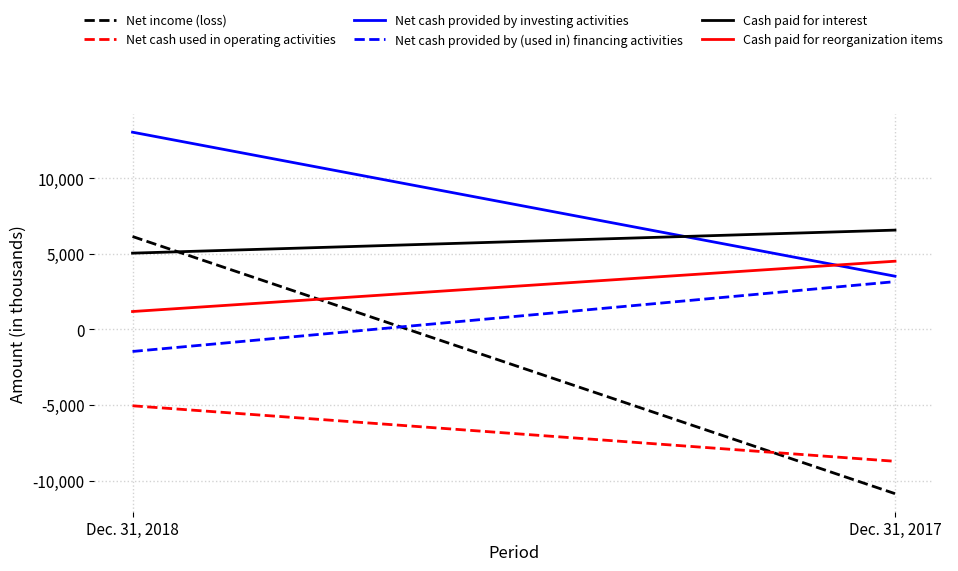

Rank the series at Dec. 31, 2017 from highest to lowest value.

Cash paid for interest, Cash paid for reorganization items, Net cash provided by investing activities, Net cash provided by (used in) financing activities, Net cash used in operating activities, Net income (loss)